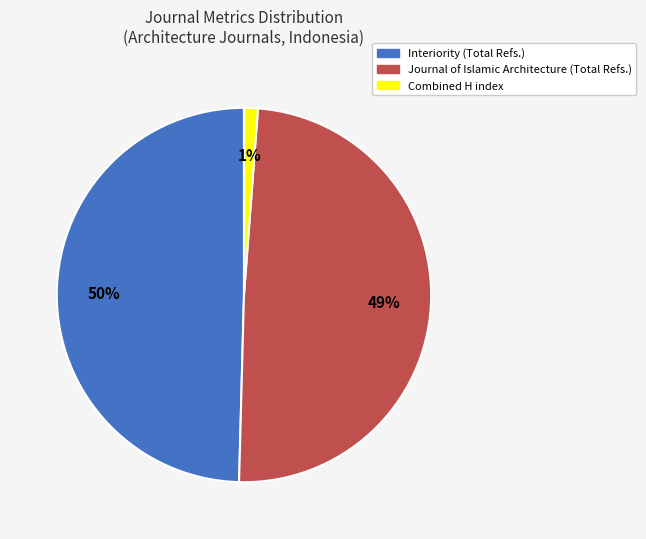

Is there any slice that represents more than half of the pie?

No